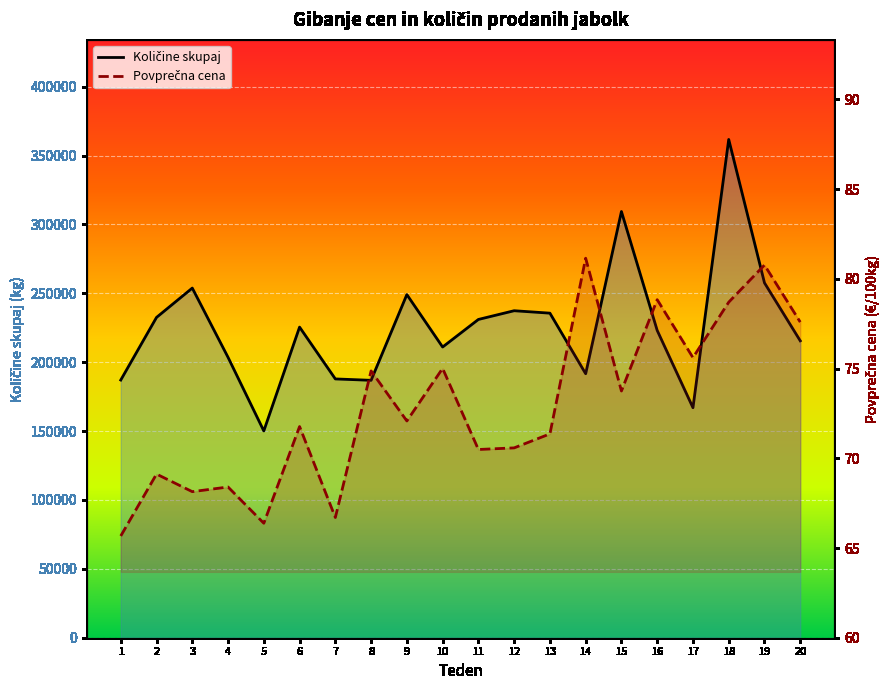

True or false: Količine skupaj and Povprečna cena intersect in this chart.

False